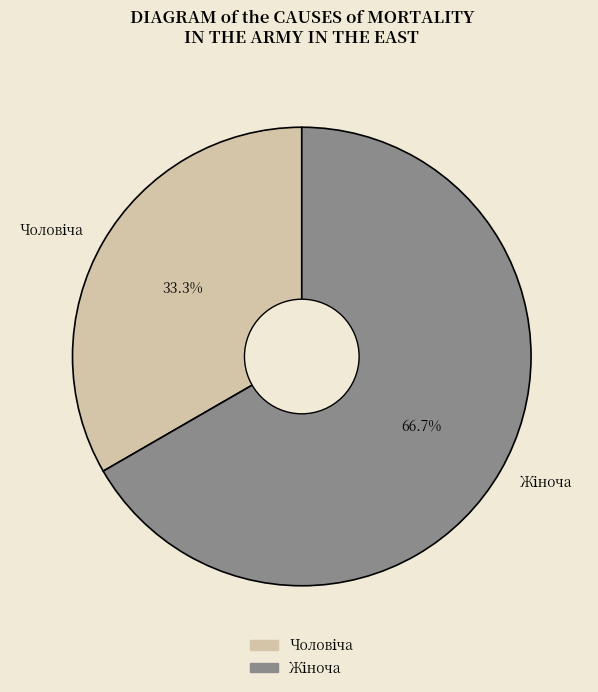

Is there a majority slice in this chart?

Yes